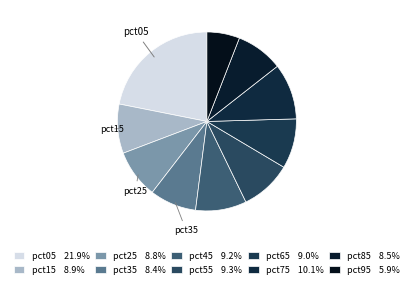

How many slices are in this pie chart?

10